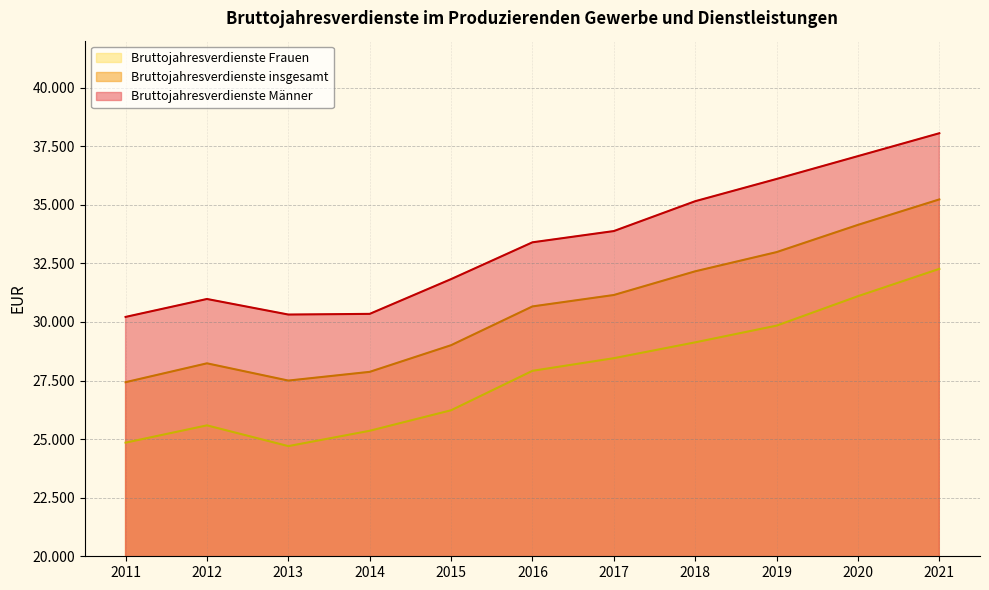

Rank the series at 2012 from highest to lowest value.

Bruttojahresverdienste Männer, Bruttojahresverdienste insgesamt, Bruttojahresverdienste Frauen